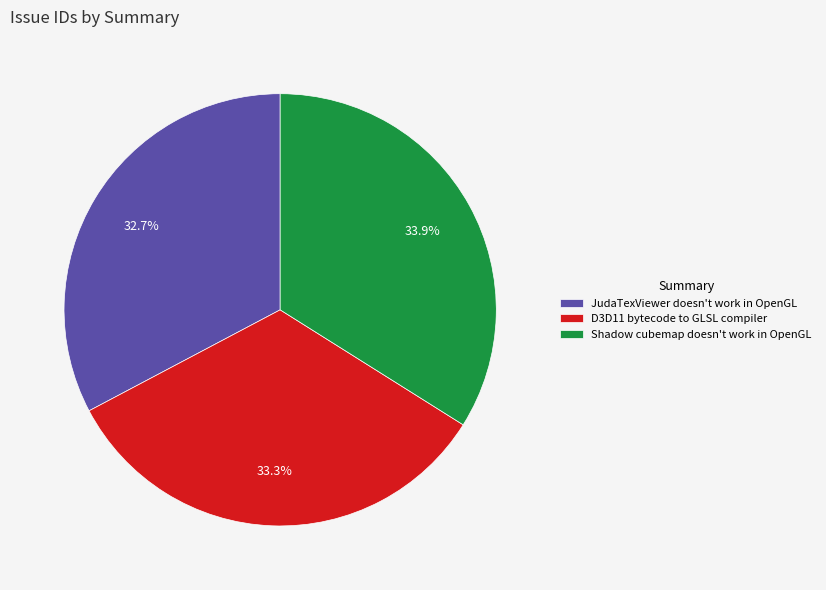

What percentage is the JudaTexViewer doesn't work in OpenGL slice, to the nearest percent?

33%